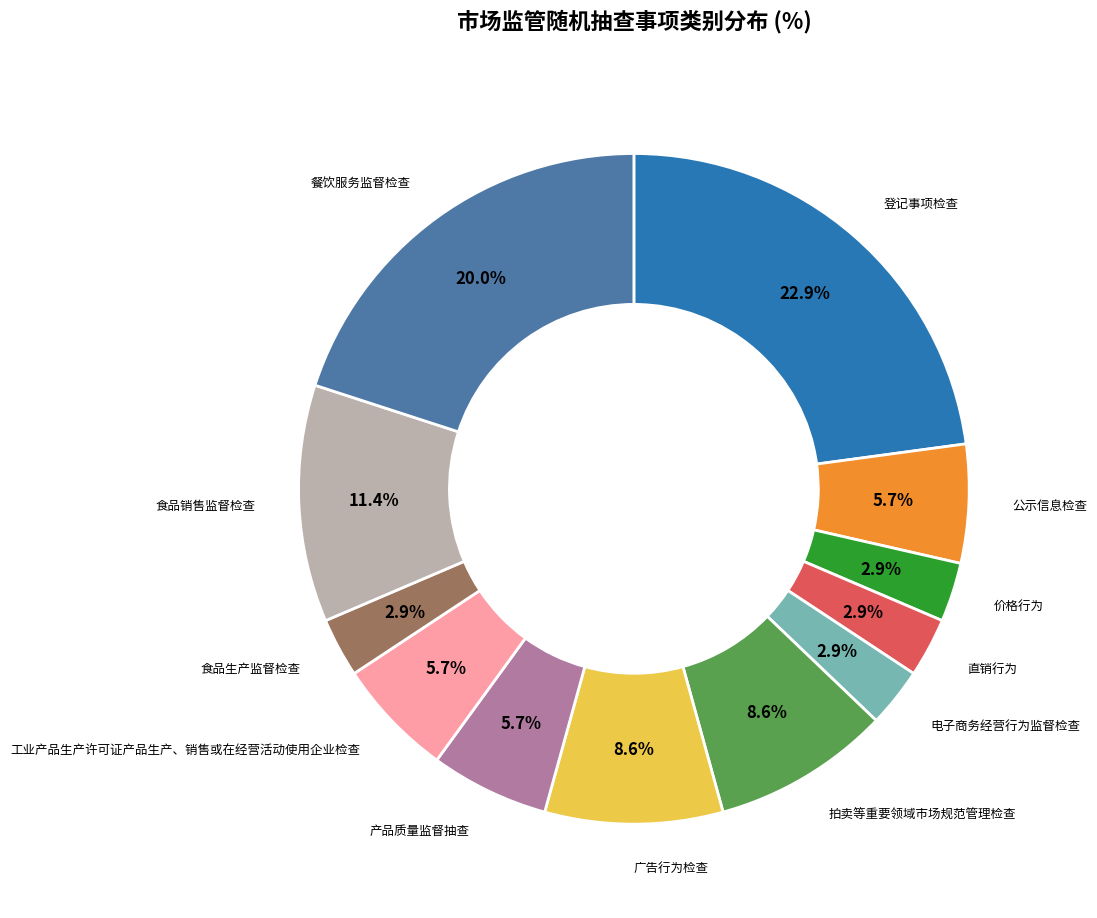

Is there any slice that represents more than half of the pie?

No